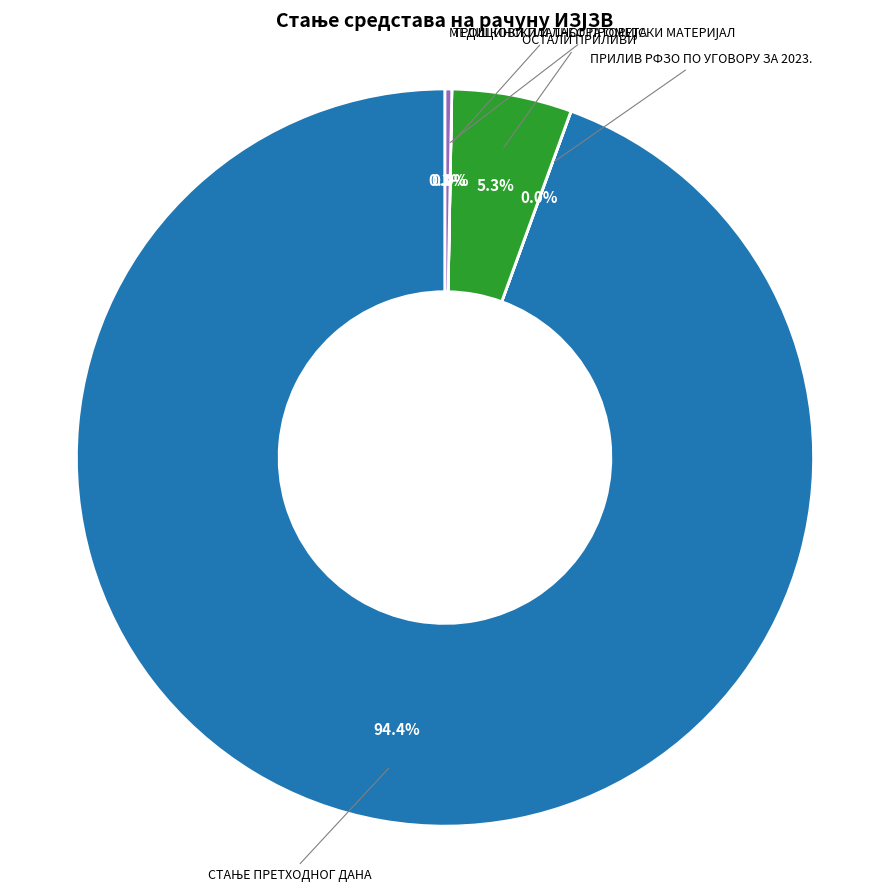

To the nearest percent, what is the difference between the largest and smallest slice percentages?

94%